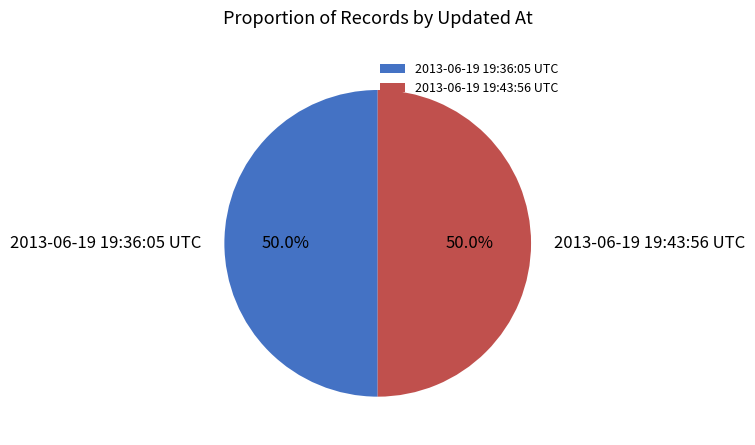

Combined, what portion of the pie is 2013-06-19 19:43:56 UTC and 2013-06-19 19:36:05 UTC?

100.0%